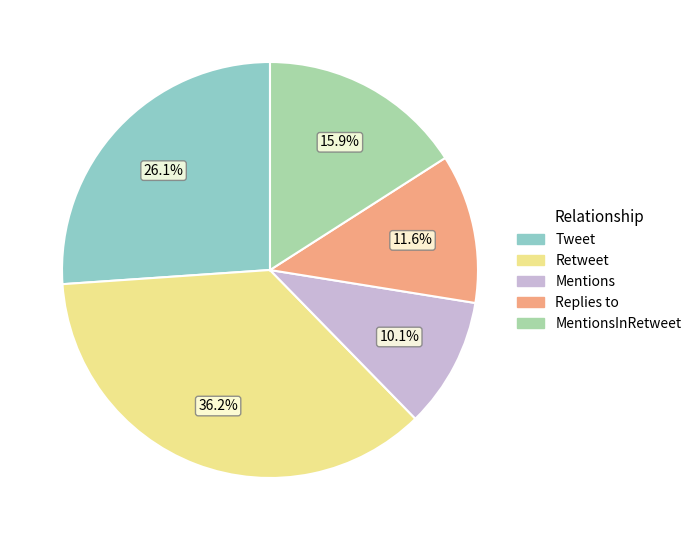

Is there any slice that represents more than half of the pie?

No